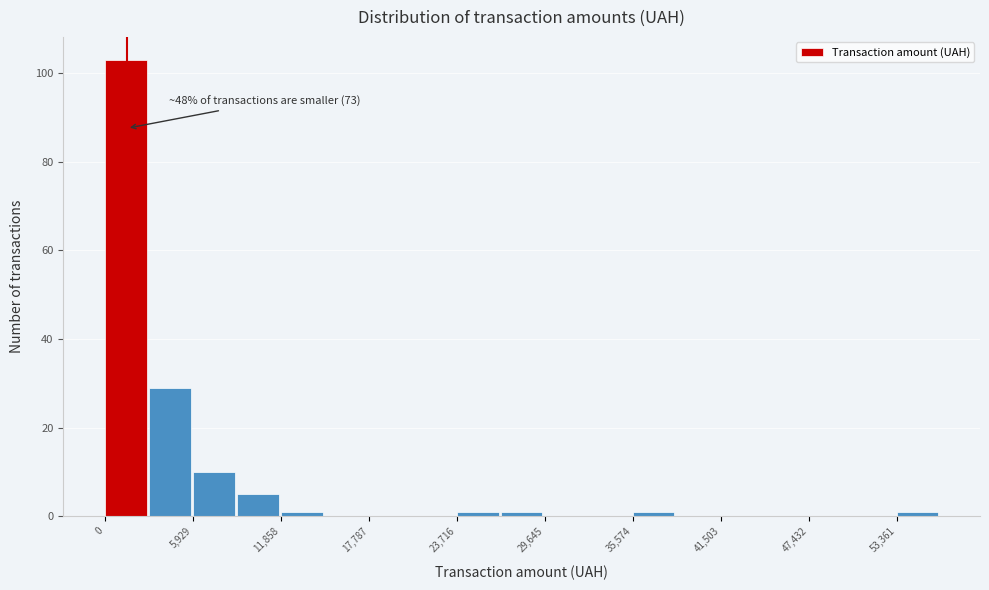

Around what value on the x-axis is the tallest bar? Give the approximate position of its centre, as read against the axis.

1000